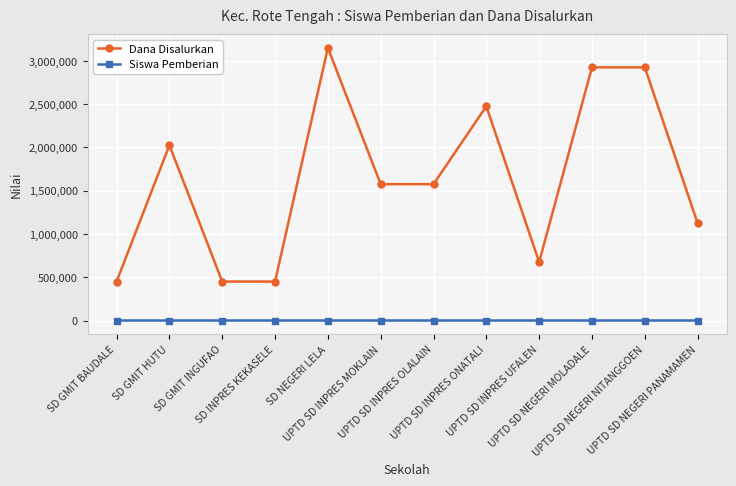

The Dana Disalurkan series shows 2475000 at UPTD SD INPRES ONATALI. True or false?

True